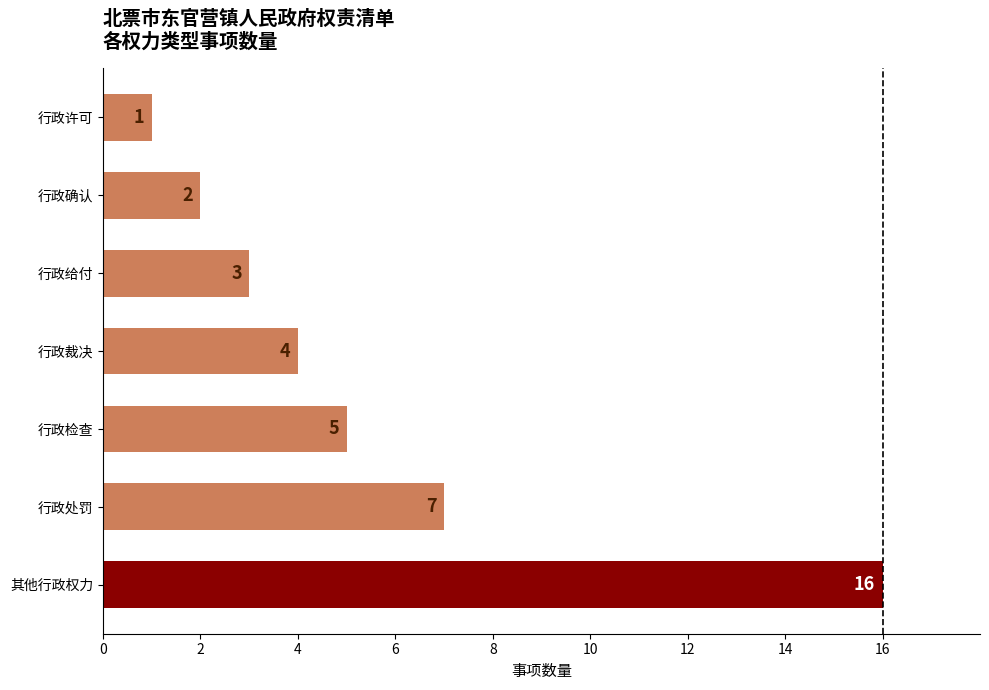

Reading top to bottom, list all the values displayed in this chart.

1	2	3	4	5	7	16